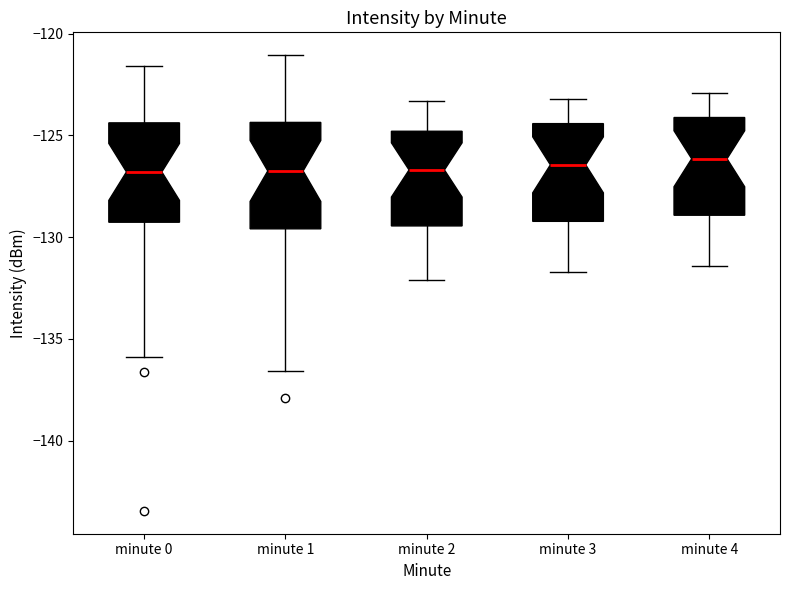

Reading left to right, transcribe this box plot: for each box, give where its median line is, the range the box spans, and where its two whiskers end, as read against the y-axis. The values are not printed on the chart, so give them approximately, as read against the axis.

minute 0: median -127.0, box -129.5 to -124.5, whiskers -136.0 to -121.5
minute 1: median -126.5, box -129.5 to -124.5, whiskers -136.5 to -121.0
minute 2: median -126.5, box -129.5 to -125.0, whiskers -132.0 to -123.5
minute 3: median -126.5, box -129.0 to -124.5, whiskers -131.5 to -123.0
minute 4: median -126.0, box -129.0 to -124.0, whiskers -131.5 to -123.0